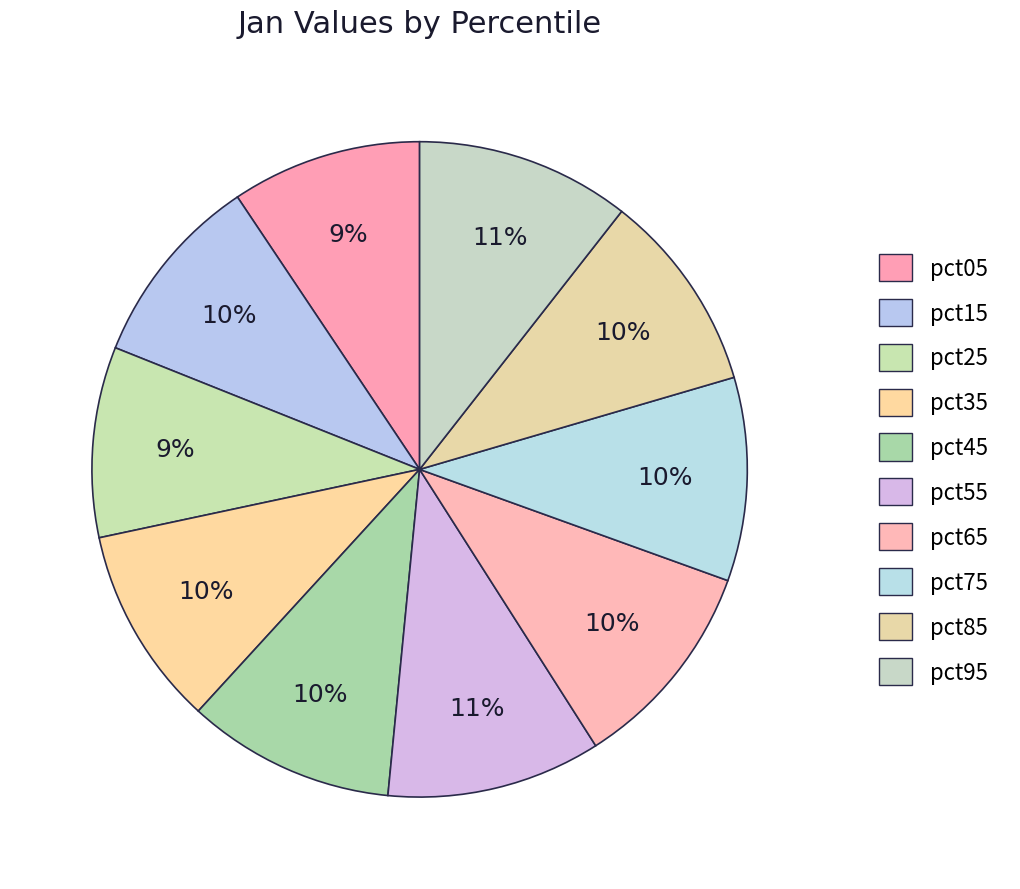

To the nearest percent, what percentage of the pie is pct15?

10%